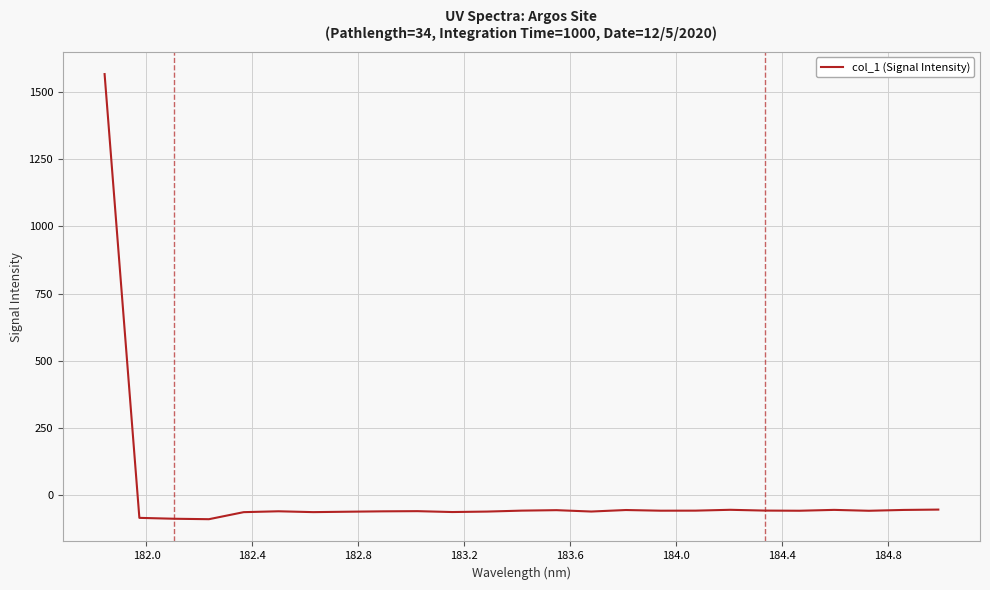

What is the difference between the maximum and minimum values?

1655.2